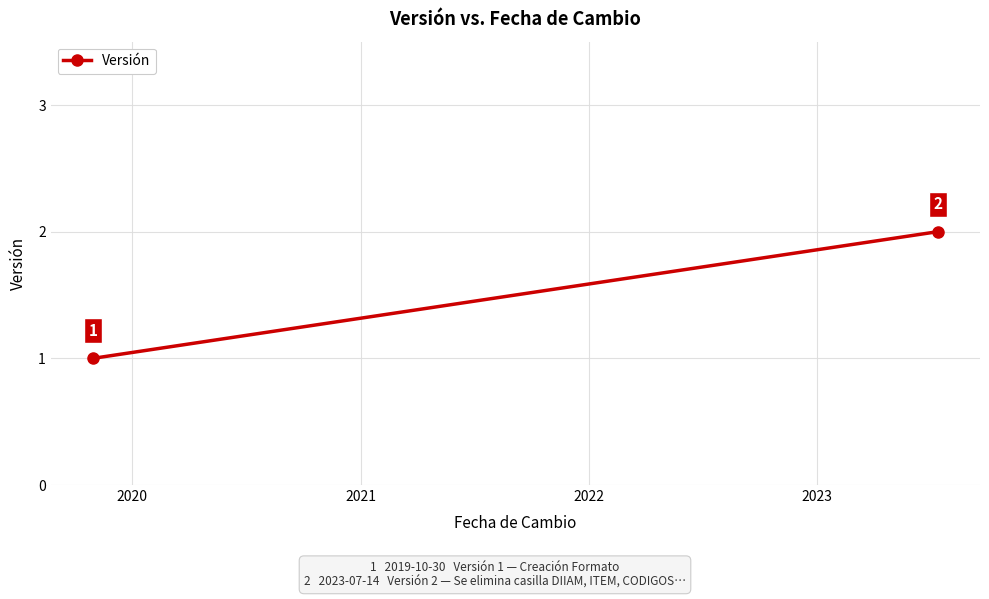

What is the change in value from 2019 to 2020?

+1